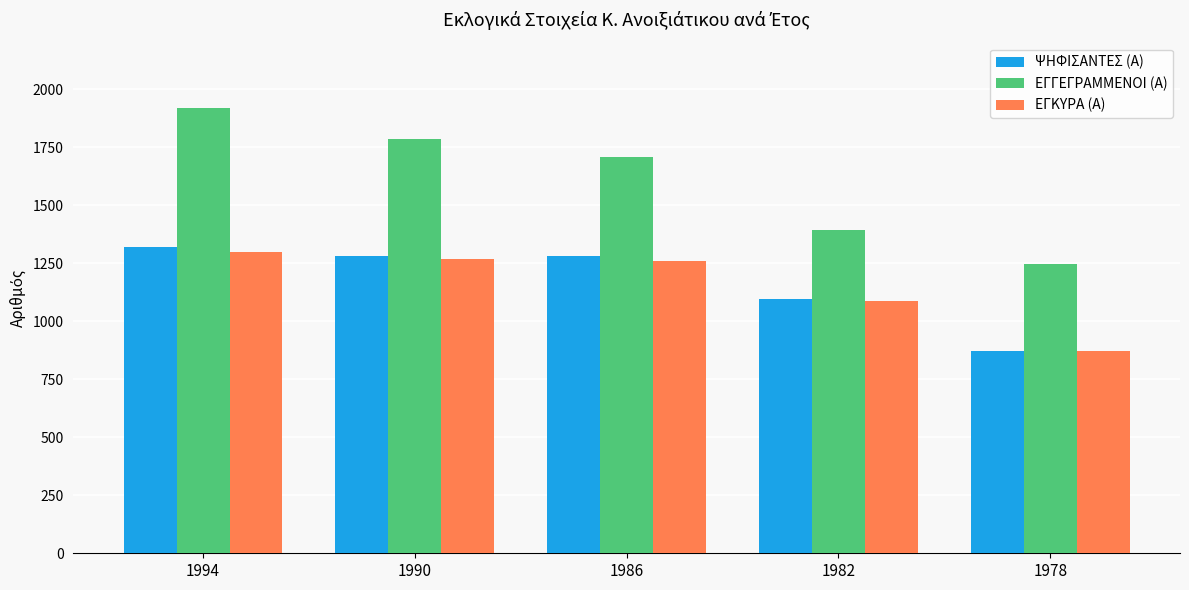

How many bars are there in each group?

3